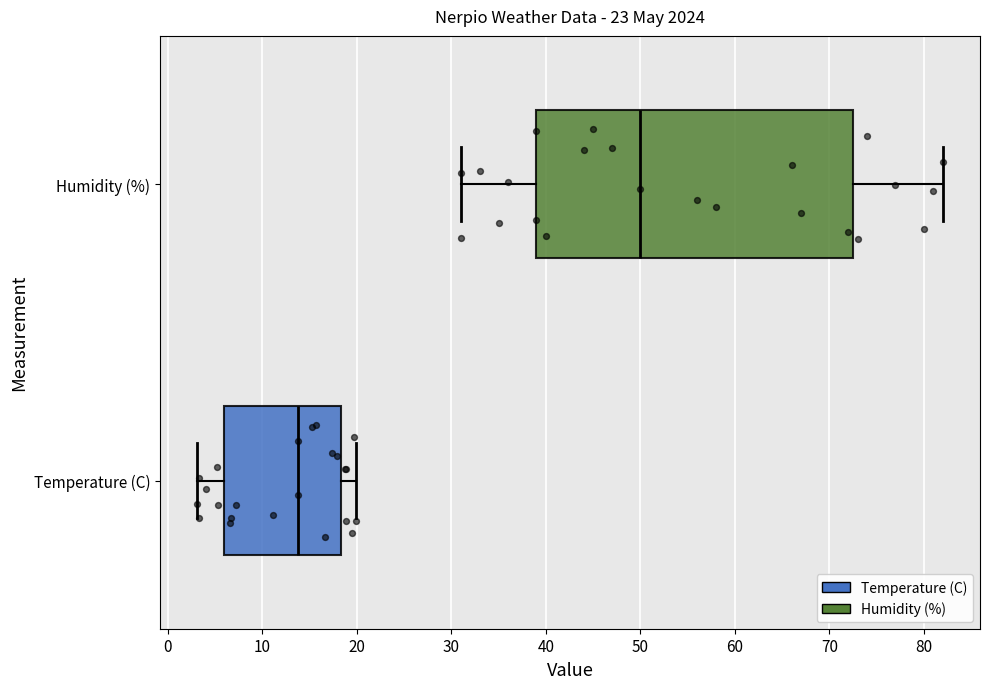

Where does the left whisker of the box for Temperature (C) end on the x-axis? The values are not printed on the chart, so give them approximately, as read against the axis.

3